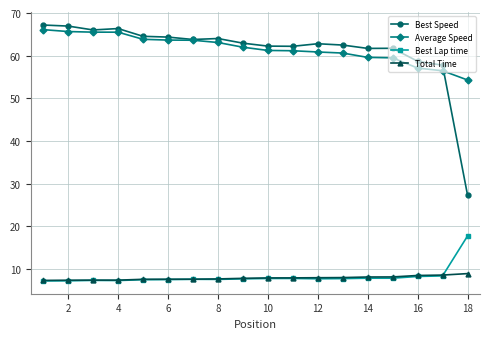

At how many categories does at least one series exceed 20?

18